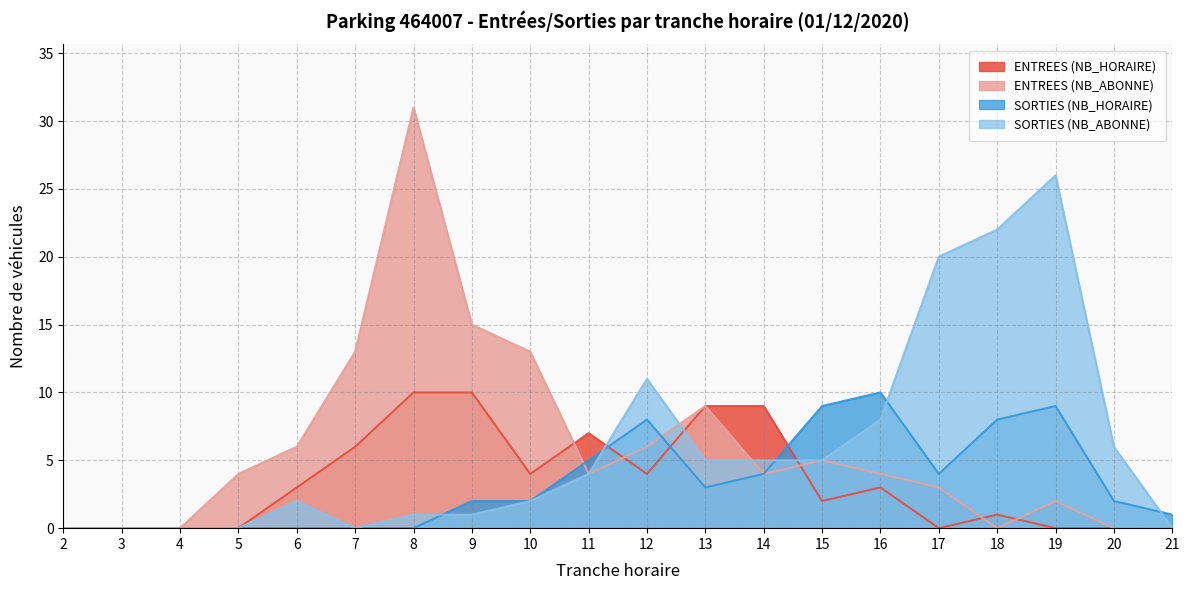

Reading left to right, extract all data points from this chart.

ENTREES (NB_HORAIRE): 0	0	0	0	3	6	10	10	4	7	4	9	9	2	3	0	1	0	0	0
ENTREES (NB_ABONNE): 0	0	0	4	6	13	31	15	13	4	6	9	4	5	4	3	0	2	0	0
SORTIES (NB_HORAIRE): 0	0	0	0	0	0	0	2	2	5	8	3	4	9	10	4	8	9	2	1
SORTIES (NB_ABONNE): 0	0	0	0	2	0	1	1	2	4	11	5	5	5	8	20	22	26	6	0